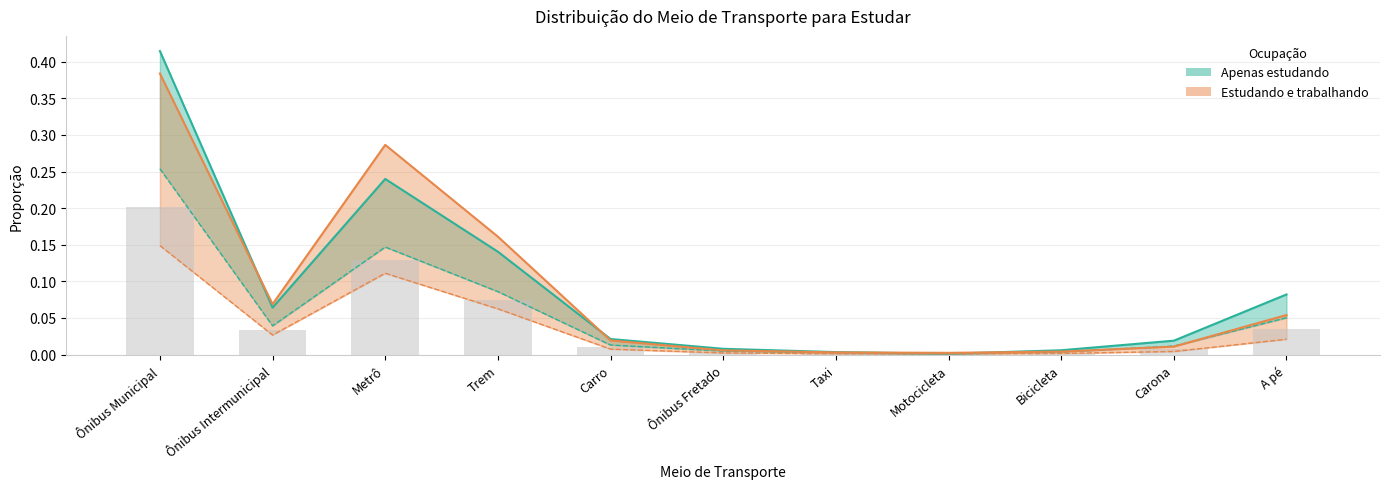

Reading left to right, what are all the values shown in this chart?

Apenas estudando (% Ocupação): Ônibus Municipal=0.4	Ônibus Intermunicipal=0.1	Metrô=0.2	Trem=0.1	Carro=0.0	Ônibus Fretado=0.0	Taxi=0.0	Motocicleta=0.0	Bicicleta=0.0	Carona=0.0	A pé=0.1
Apenas estudando (% Transporte): Ônibus Municipal=0.3	Ônibus Intermunicipal=0.0	Metrô=0.1	Trem=0.1	Carro=0.0	Ônibus Fretado=0.0	Taxi=0.0	Motocicleta=0.0	Bicicleta=0.0	Carona=0.0	A pé=0.1
Estudando e trabalhando (% Ocupação): Ônibus Municipal=0.4	Ônibus Intermunicipal=0.1	Metrô=0.3	Trem=0.2	Carro=0.0	Ônibus Fretado=0.0	Taxi=0.0	Motocicleta=0.0	Bicicleta=0.0	Carona=0.0	A pé=0.1
Estudando e trabalhando (% Transporte): Ônibus Municipal=0.1	Ônibus Intermunicipal=0.0	Metrô=0.1	Trem=0.1	Carro=0.0	Ônibus Fretado=0.0	Taxi=0.0	Motocicleta=0.0	Bicicleta=0.0	Carona=0.0	A pé=0.0